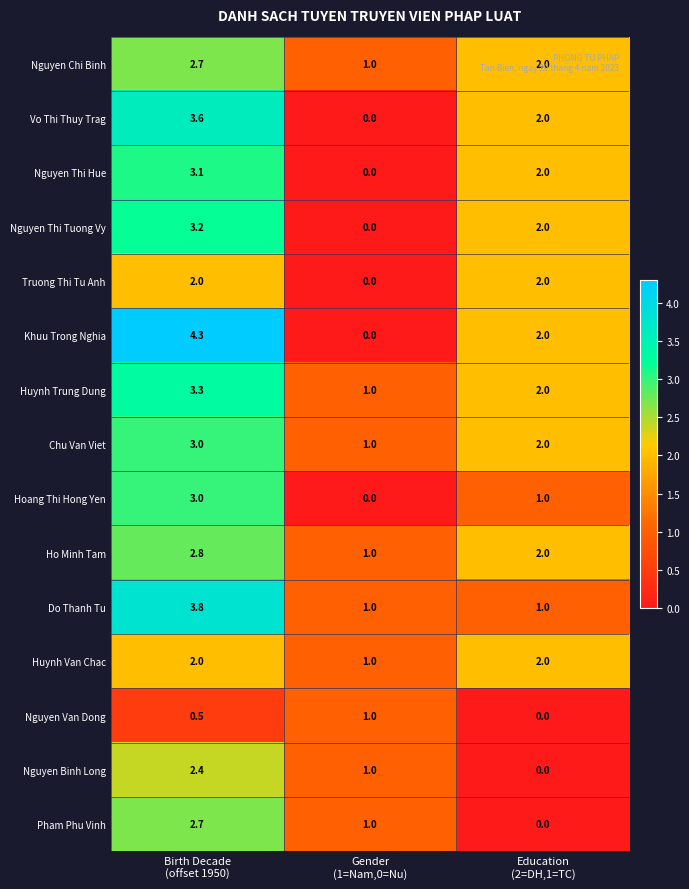

Count the Huynh Van Chac values in the range 1 to 2.

3